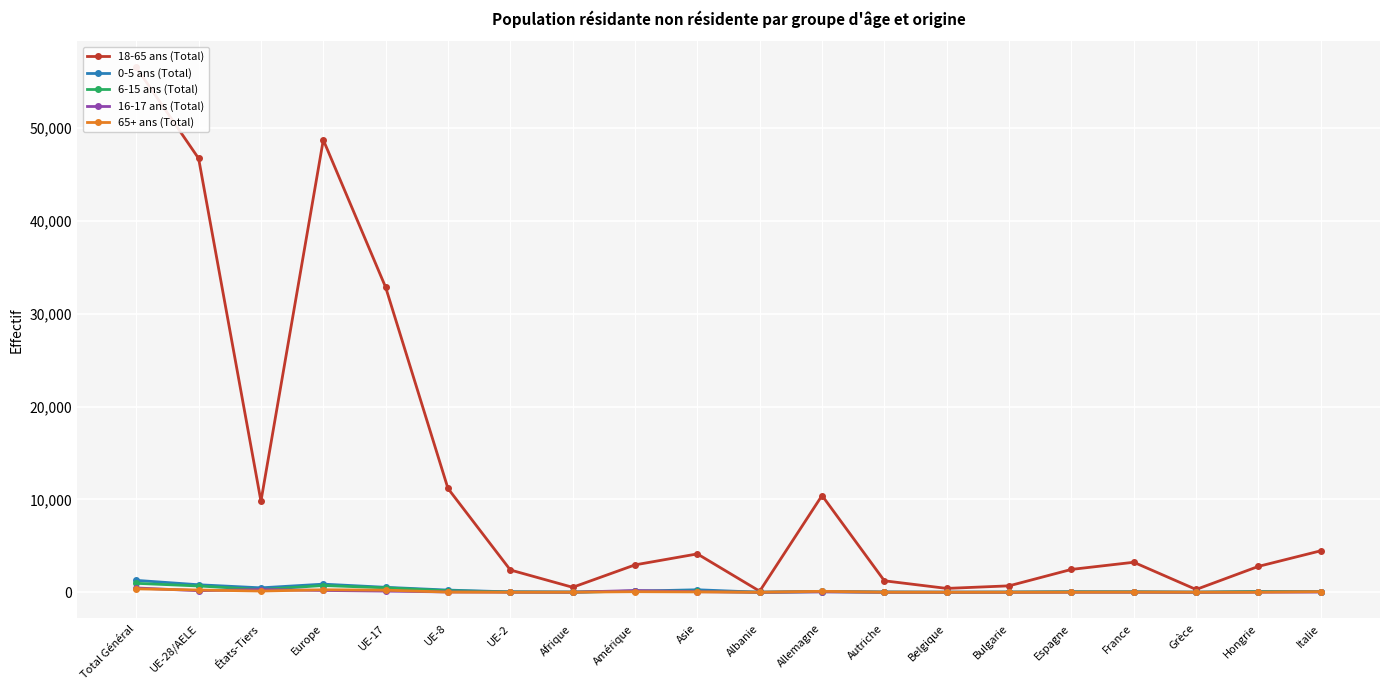

The value of 16-17 ans (Total) at Espagne is 7. True or false?

True